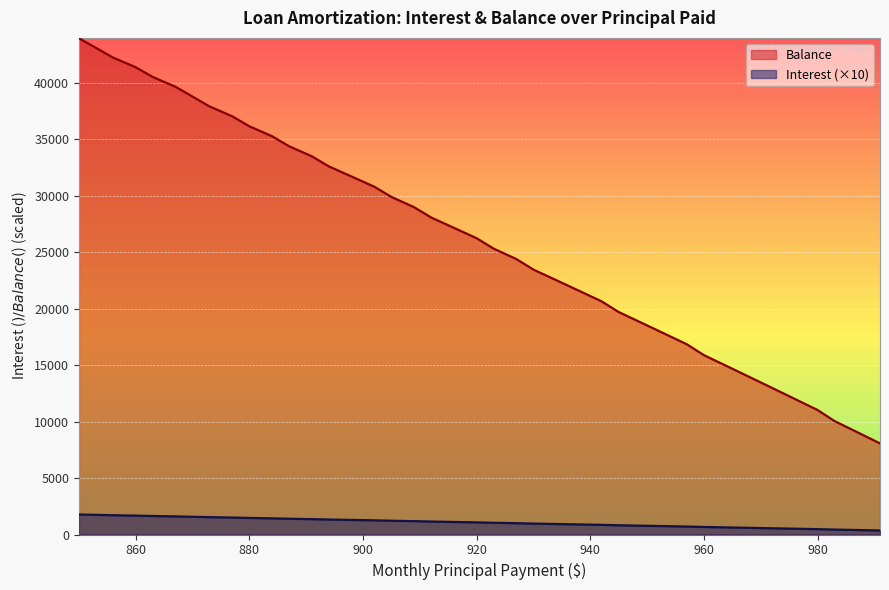

At how many categories does at least one series exceed 31539?

15